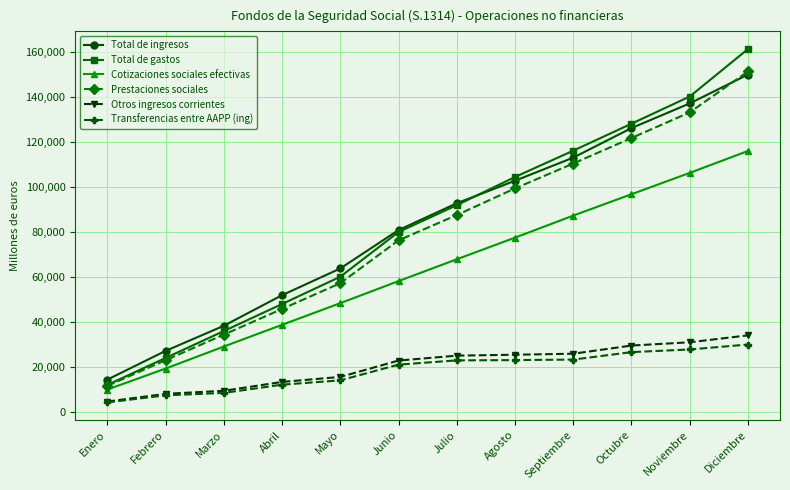

Rank the categories by Prestaciones sociales value from highest to lowest.

Diciembre, Noviembre, Octubre, Septiembre, Agosto, Julio, Junio, Mayo, Abril, Marzo, Febrero, Enero